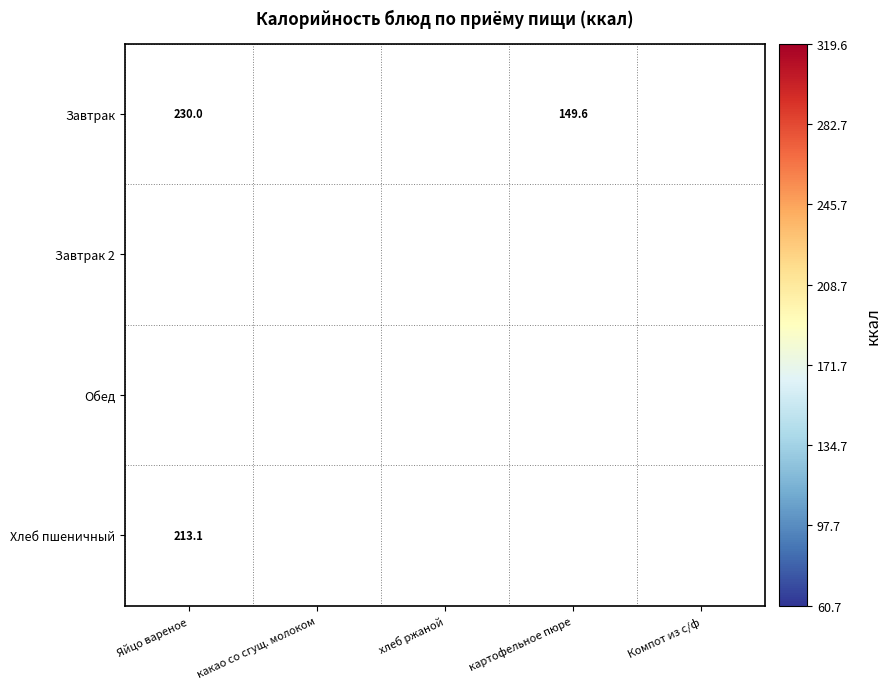

Which has a higher value, картофельное пюре or Яйцо вареное?

Яйцо вареное